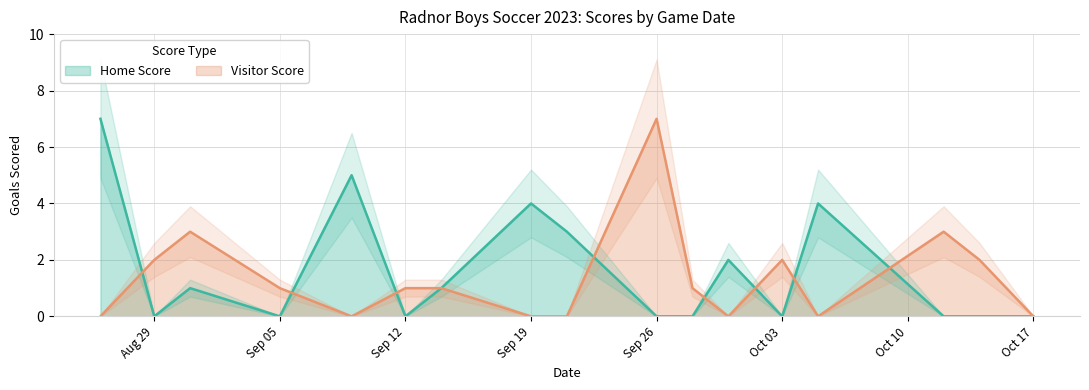

How many data points in Visitor Score are above 1?

6